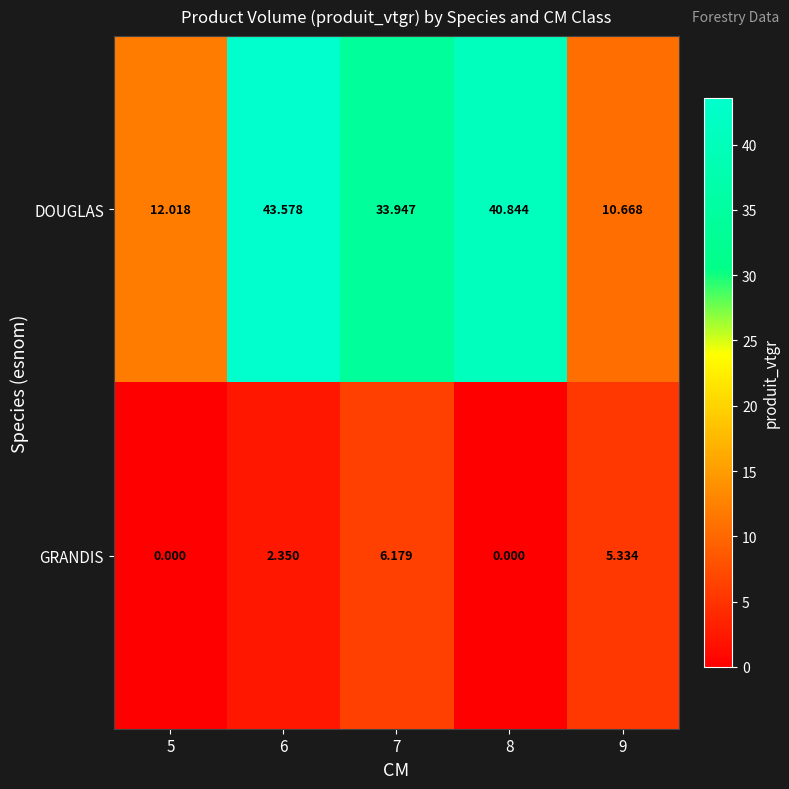

List the series in order of their overall mean, lowest first.

GRANDIS, DOUGLAS